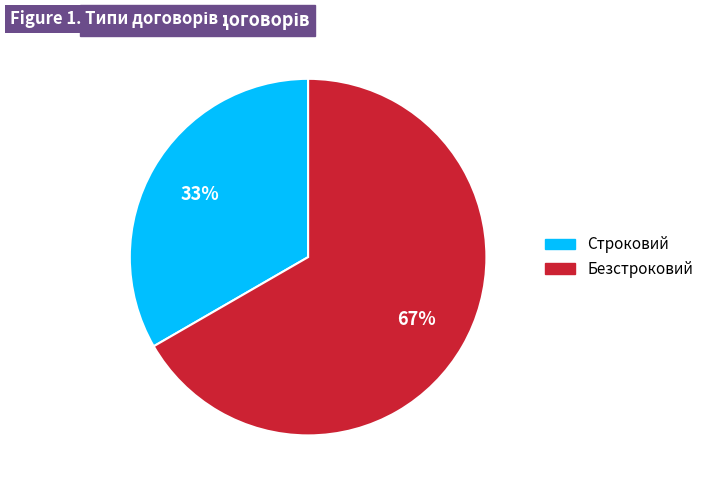

True or false: Строковий accounts for 20% of the total.

False